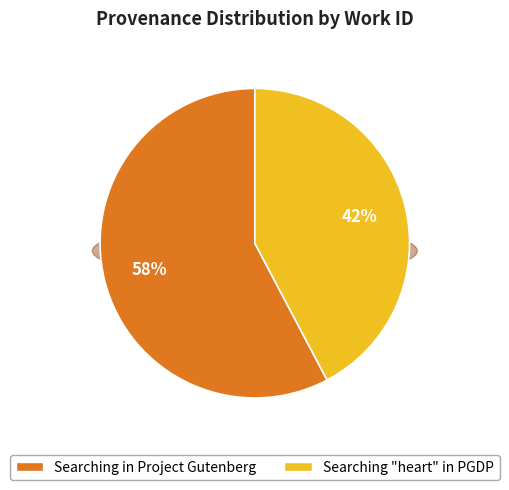

What is the largest slice in the pie chart?

Searching in Project Gutenberg